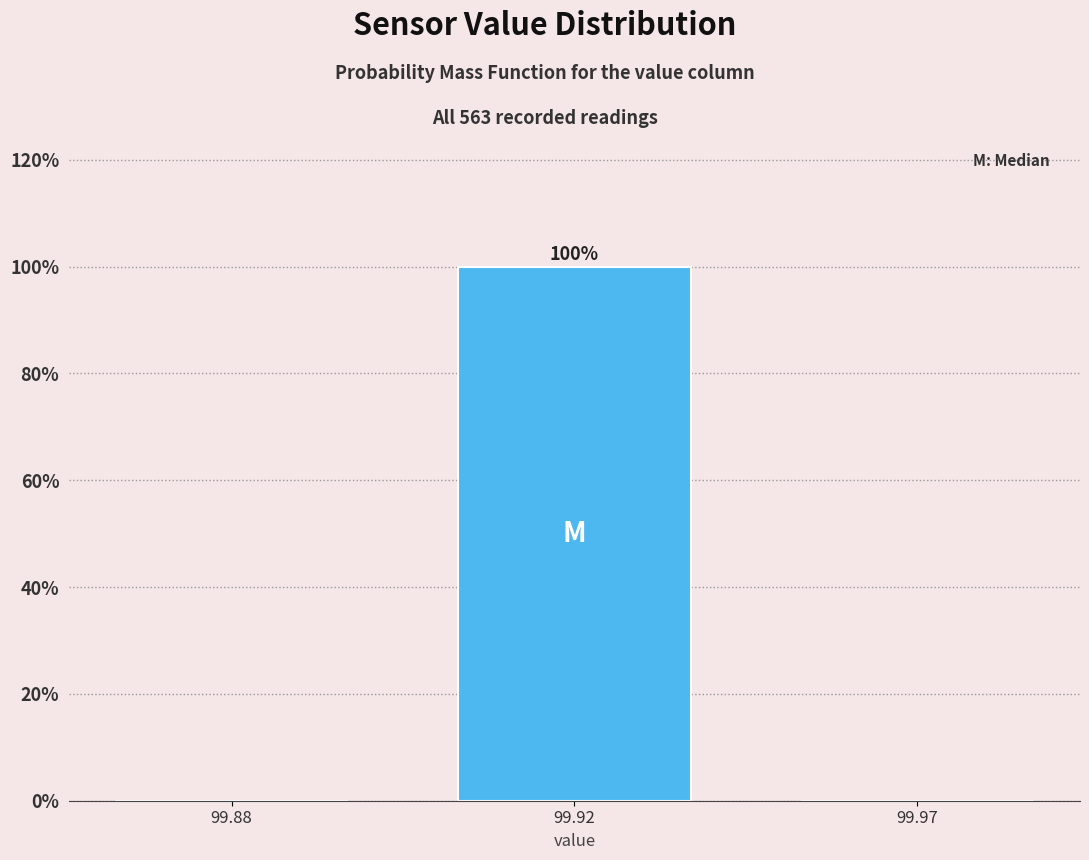

Reading left to right, what are all the values shown in this chart?

99.88=0	99.92=100	99.97=0